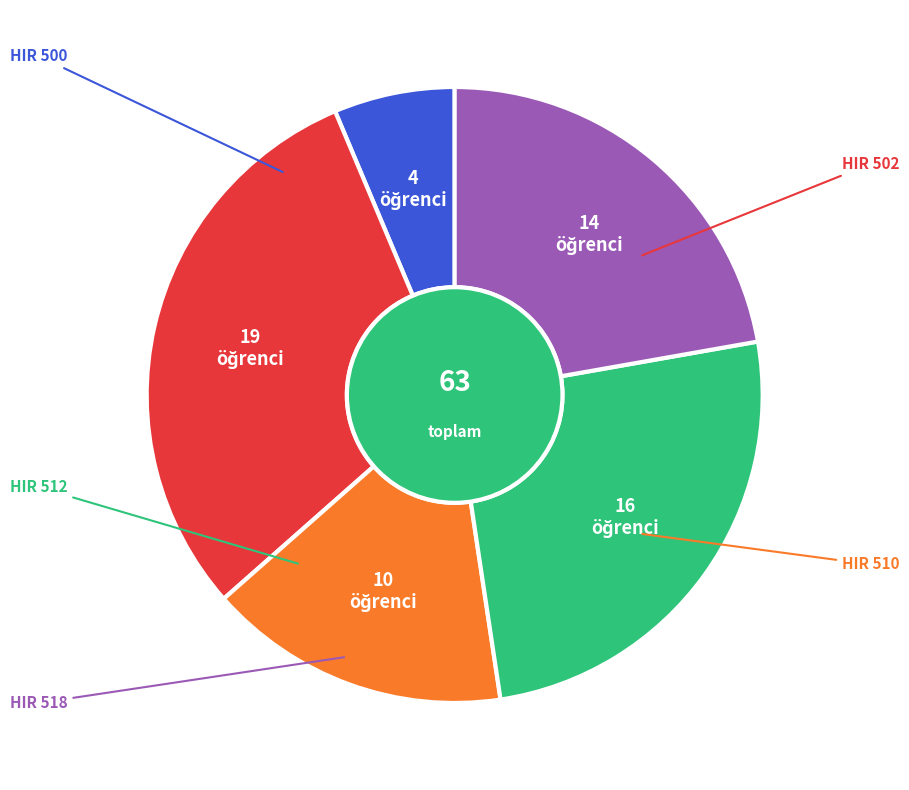

Does any single category account for the majority?

No